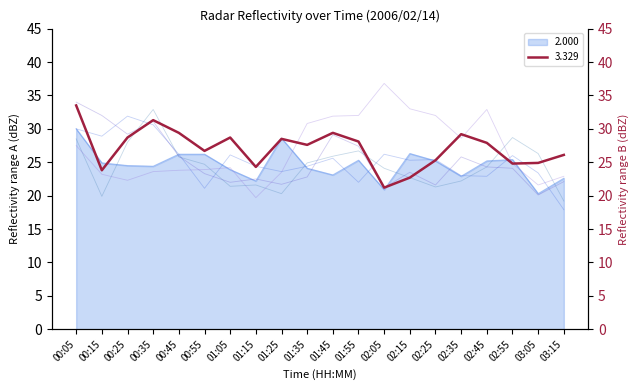

What is the label of the 11th point from the right?

01:35